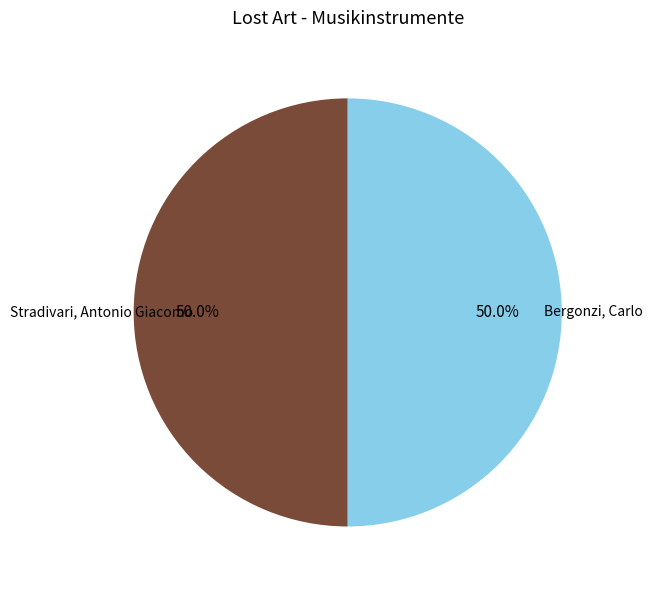

Count the number of slices in the pie.

2